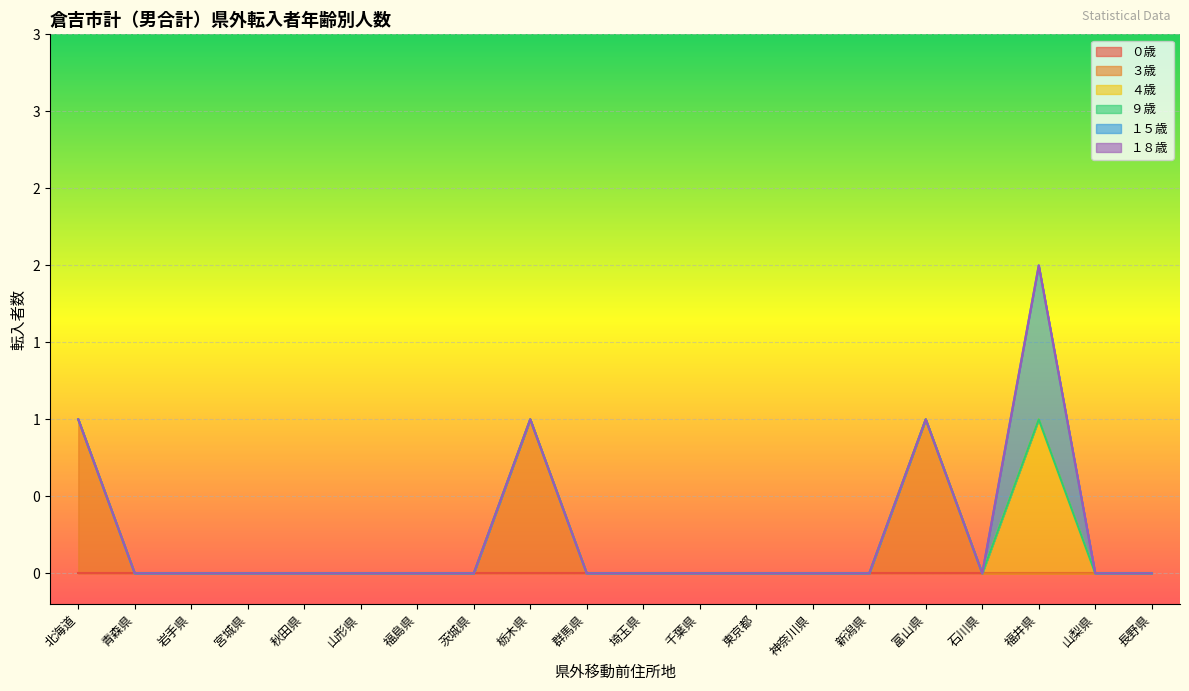

How many values in ３歳 are above zero?

3